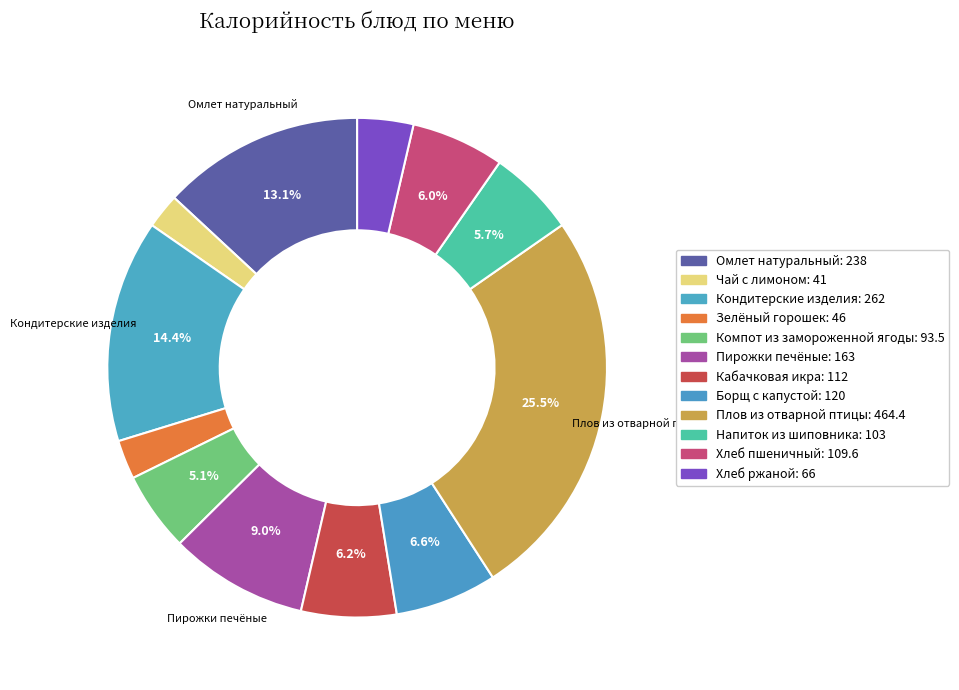

What is the total percentage of Компот из замороженной ягоды and Борщ с капустой?

11.7%